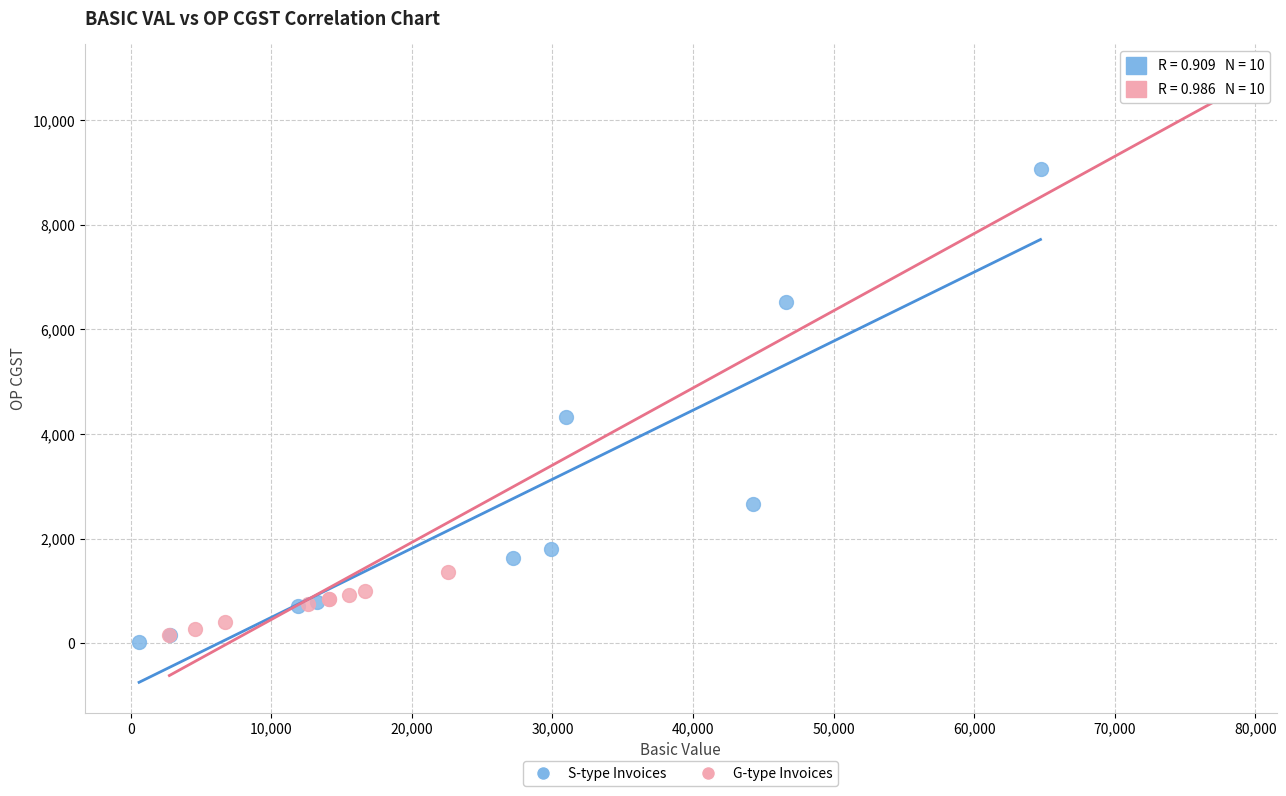

Which series reaches the maximum Y coordinate?

G-type Invoices